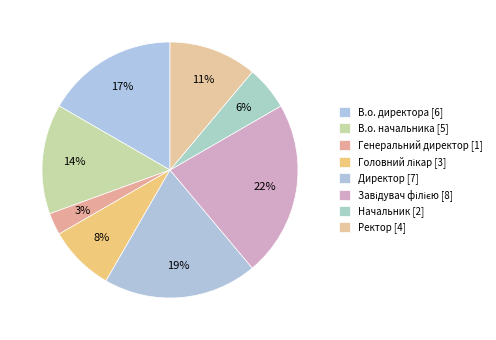

The В.о. начальника slice represents 7% of the pie. True or false?

False